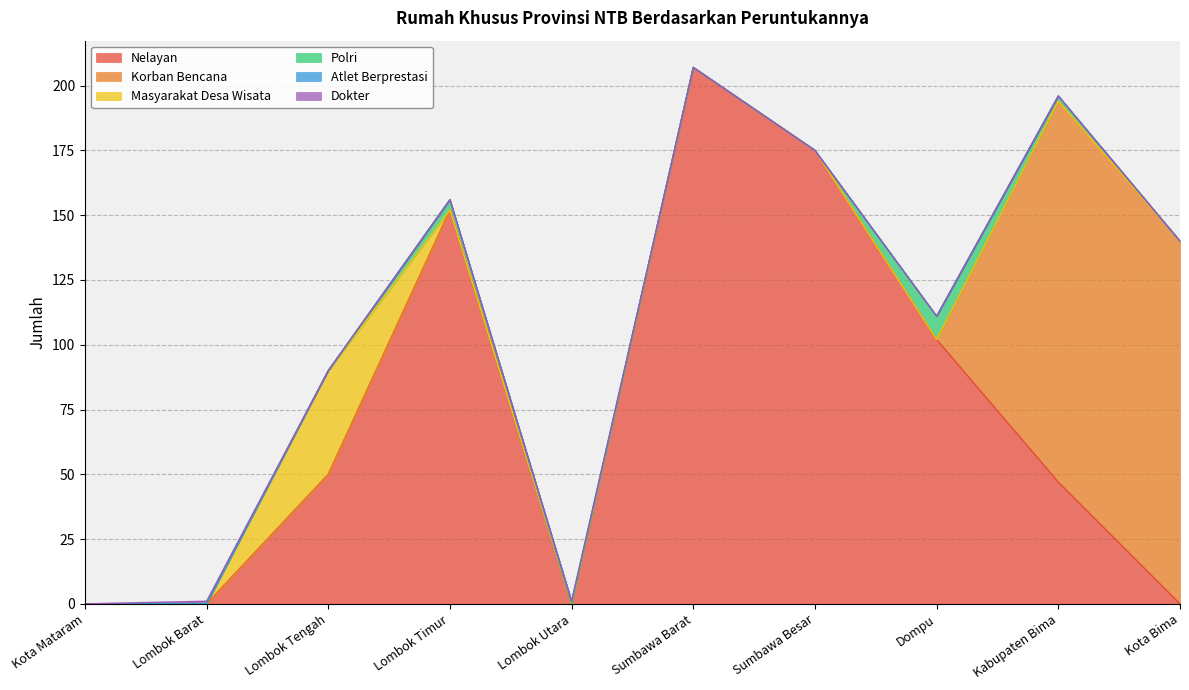

How many lines are shown in the chart?

6